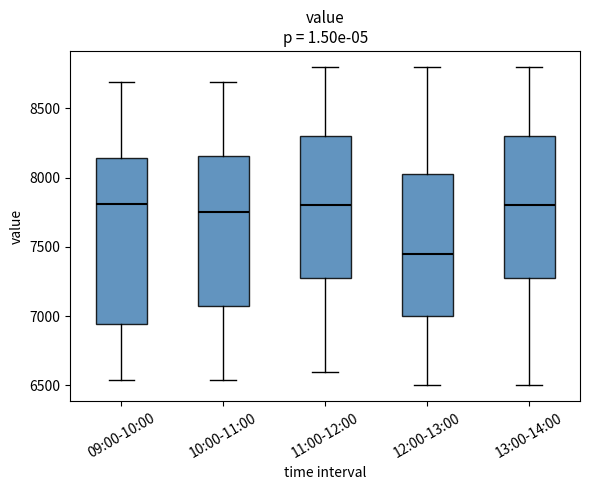

Reading left to right, read every box against the y-axis: the position of its median line, the range the box covers, and the ends of its whiskers. The values are not printed on the chart, so give them approximately, as read against the axis.

09:00-10:00: median 7800, box 6950 to 8150, whiskers 6550 to 8700
10:00-11:00: median 7750, box 7100 to 8150, whiskers 6550 to 8700
11:00-12:00: median 7800, box 7300 to 8300, whiskers 6600 to 8800
12:00-13:00: median 7450, box 7000 to 8050, whiskers 6500 to 8800
13:00-14:00: median 7800, box 7300 to 8300, whiskers 6500 to 8800